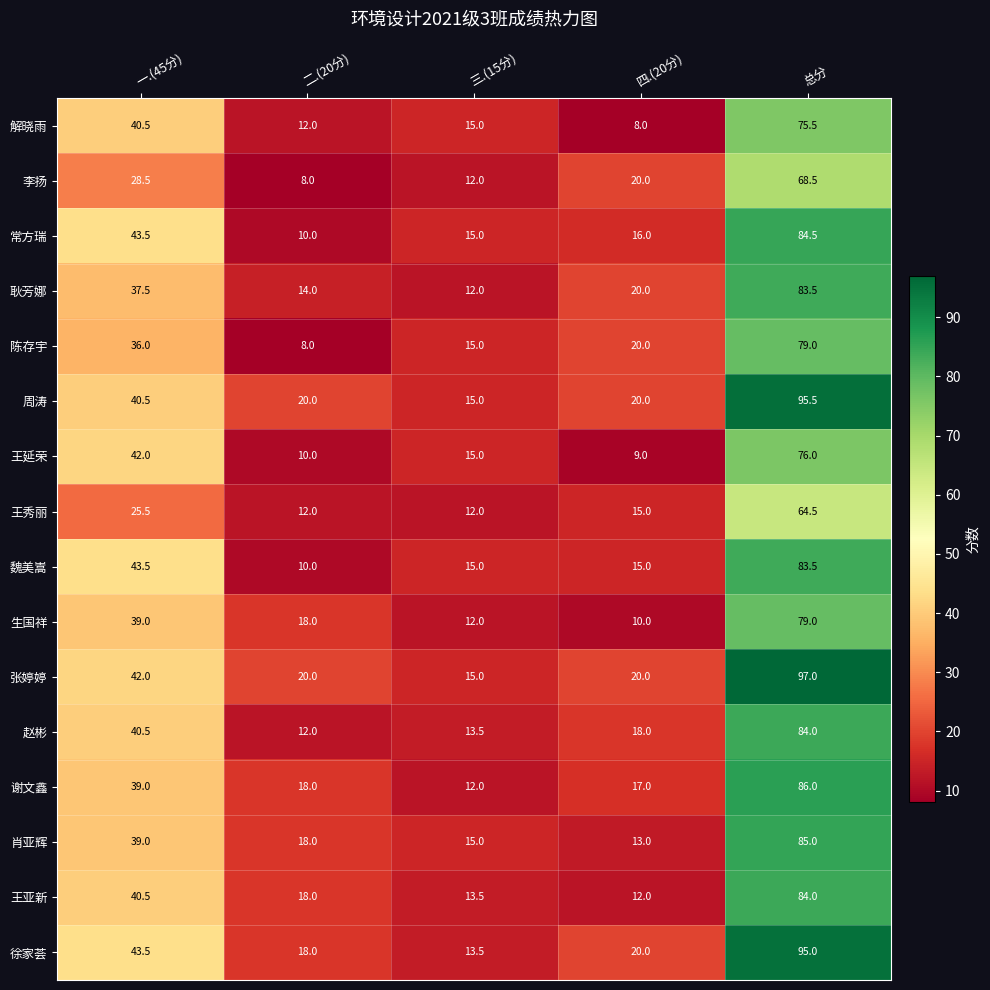

What is the sum of the 陈存宇 values at 二.(20分) and 四.(20分)?

28.0